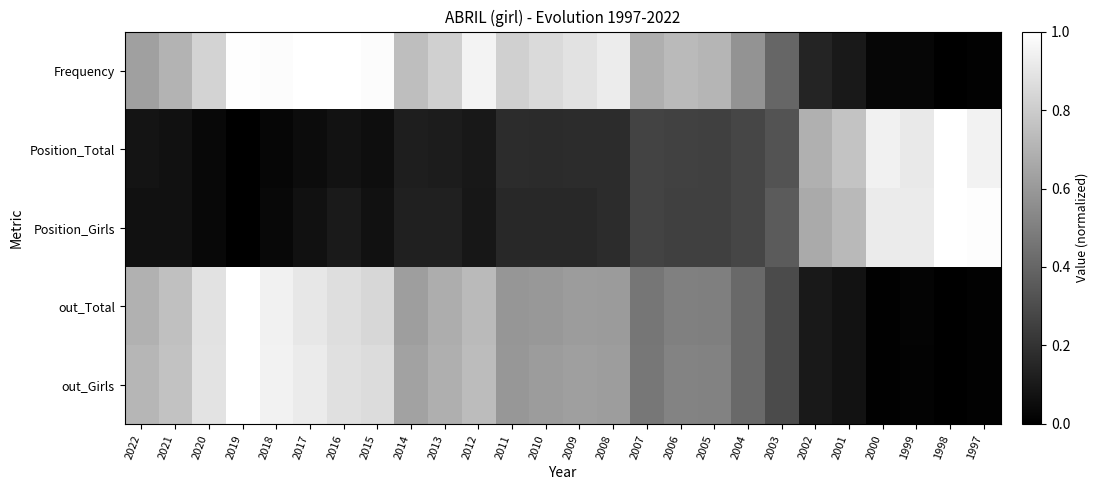

At which category is the sum across all series the highest?

2019